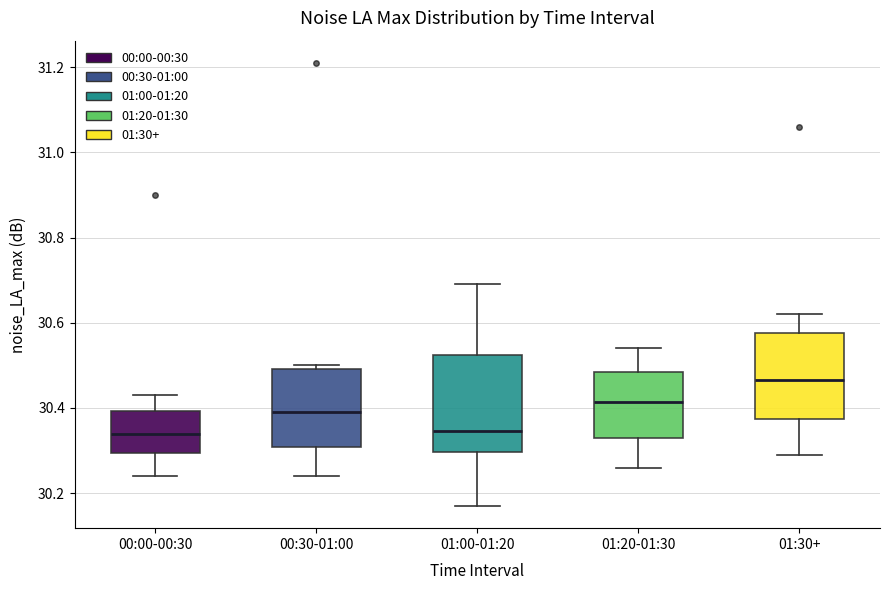

Which box is the tallest, from its lower edge to its upper edge?

01:00-01:20